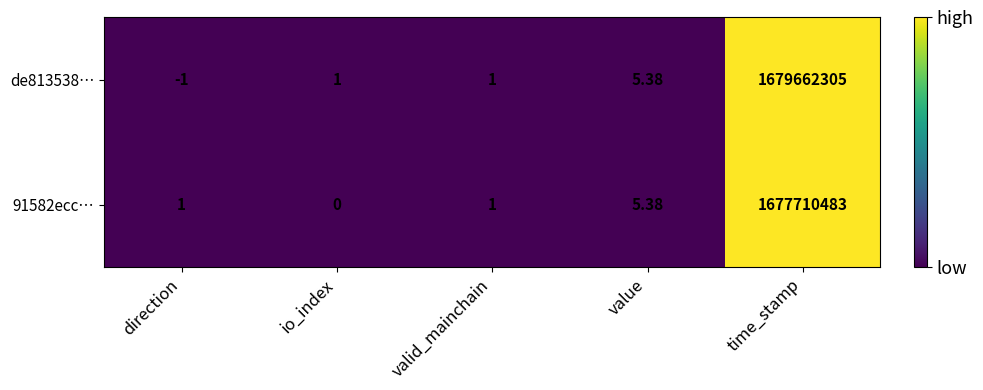

What is the smallest value displayed?

-1.0